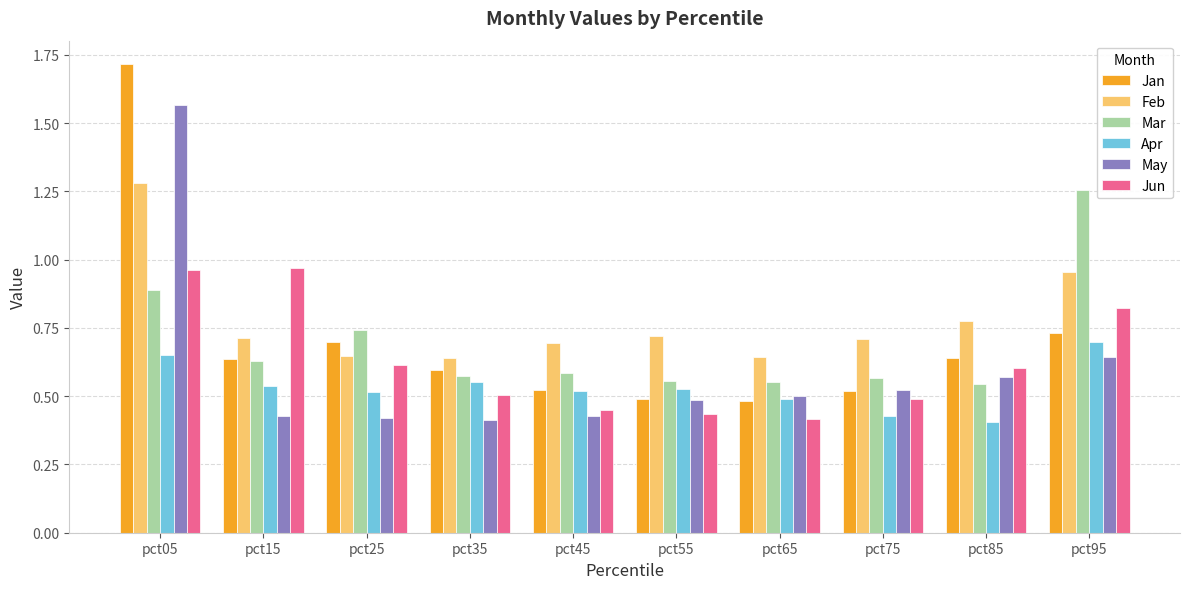

What is the sum of all Jan values?

7.0